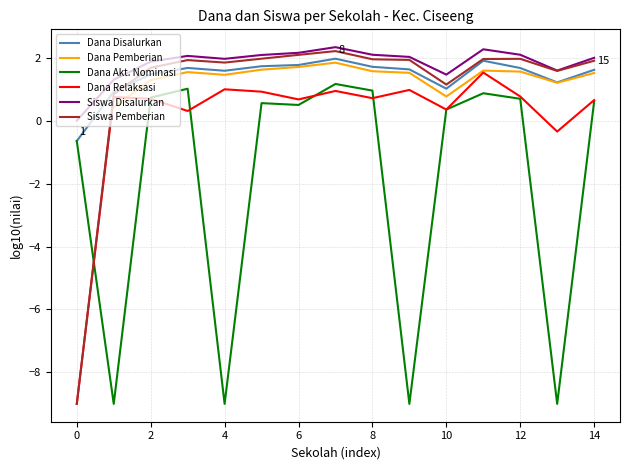

The value of Dana Akt. Nominasi at 10 is 0.4. True or false?

True